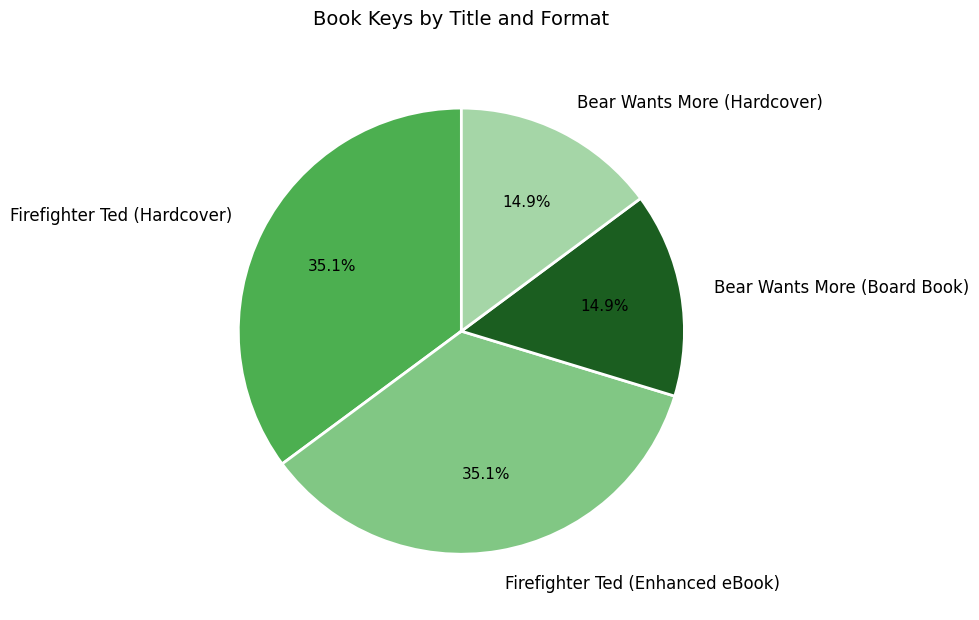

Is there any slice that represents more than half of the pie?

No